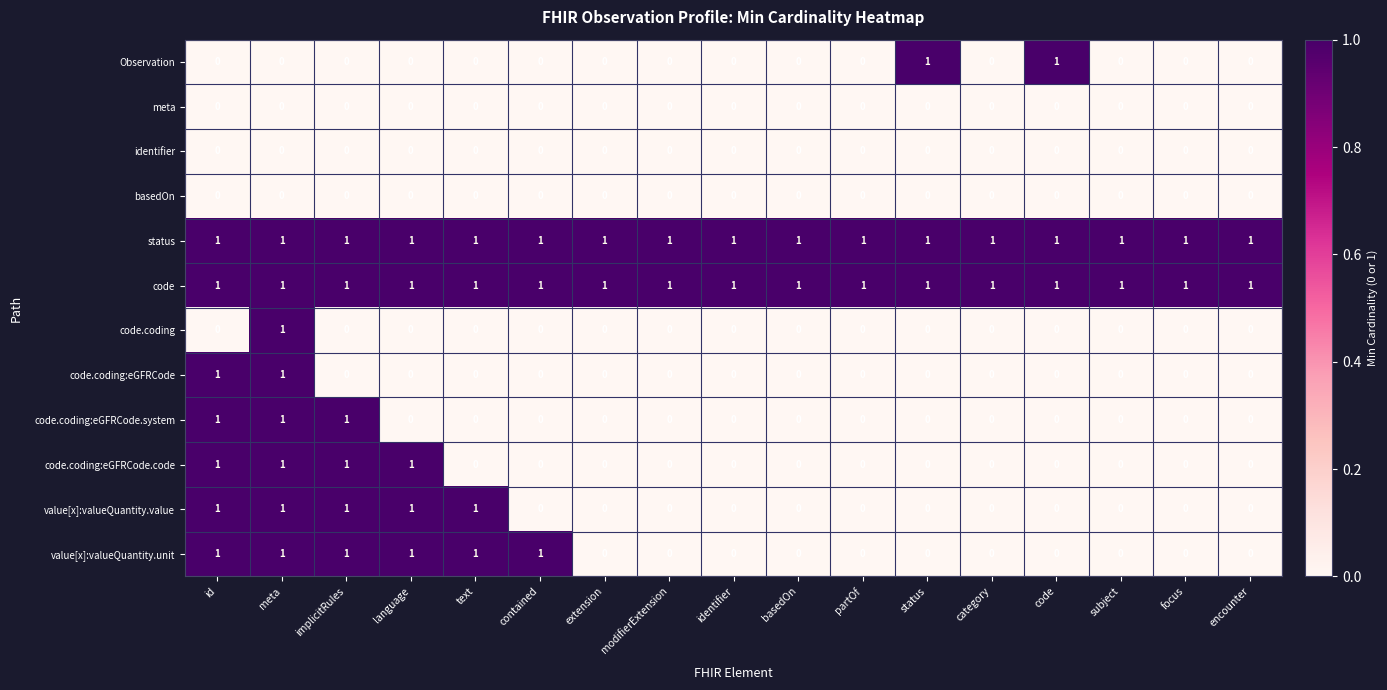

At how many categories does at least one series exceed 0?

17